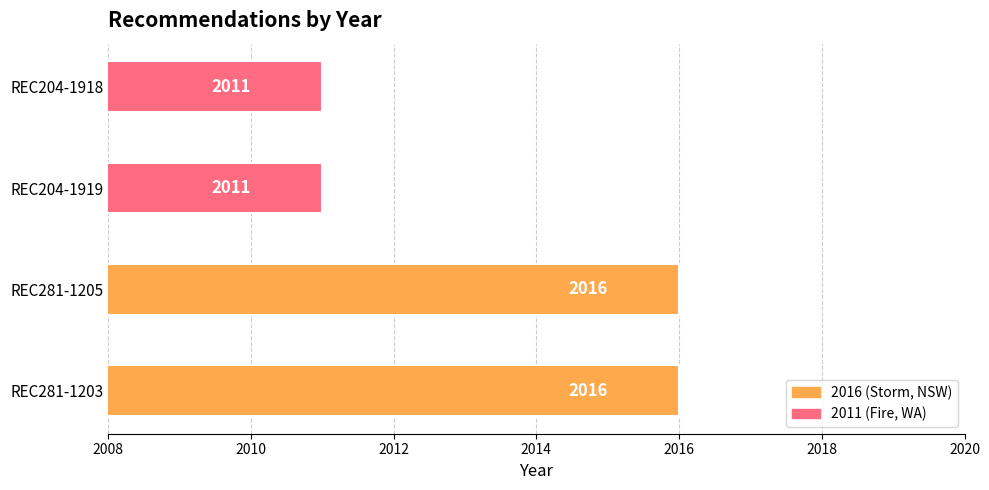

Count the values in the range 2011 to 2016.

4